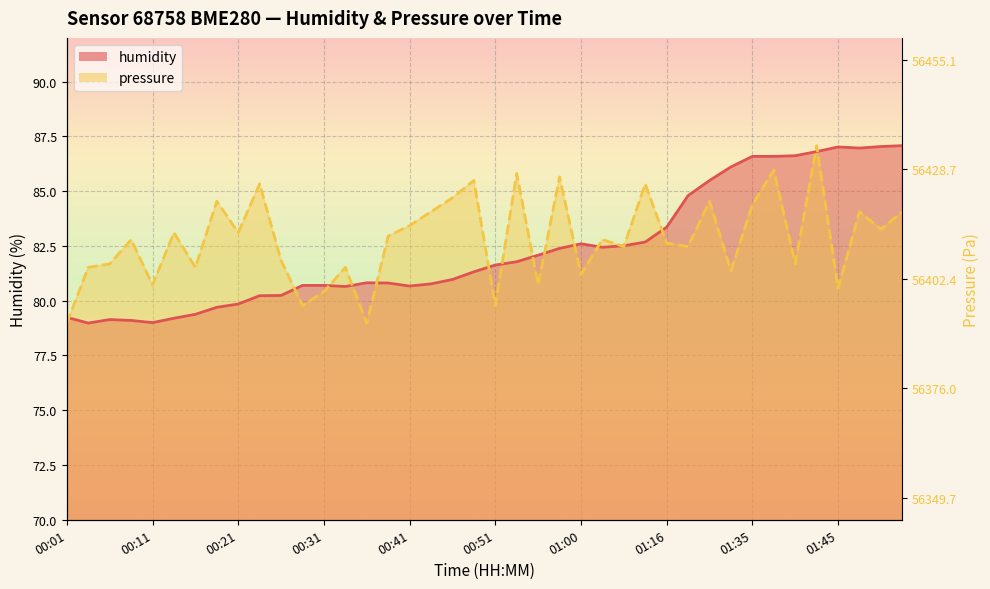

Reading right to left, extract all data points from this chart.

humidity: 01:55=87.1	01:50=87.0	01:48=87.0	01:45=87.0	01:43=86.8	01:40=86.6	01:37=86.6	01:35=86.6	01:30=86.1	01:27=85.5	01:24=84.8	01:16=83.4	01:08=82.7	01:05=82.5	01:03=82.4	01:00=82.6	00:58=82.4	00:55=82.1	00:53=81.8	00:51=81.6	00:48=81.3	00:46=81.0	00:43=80.8	00:41=80.7	00:38=80.8	00:36=80.8	00:33=80.7	00:31=80.7	00:28=80.7	00:26=80.2	00:23=80.2	00:21=79.8	00:18=79.7	00:16=79.4	00:14=79.2	00:11=79.0	00:09=79.1	00:06=79.1	00:04=79.0	00:01=79.2
pressure: 01:55=84.1	01:50=83.3	01:48=84.1	01:45=80.6	01:43=87.1	01:40=81.7	01:37=86.0	01:35=84.4	01:30=81.4	01:27=84.5	01:24=82.5	01:16=82.6	01:08=85.3	01:05=82.5	01:03=82.8	01:00=81.2	00:58=85.7	00:55=80.7	00:53=85.8	00:51=79.8	00:48=85.5	00:46=84.7	00:43=84.1	00:41=83.4	00:38=83.0	00:36=79.0	00:33=81.5	00:31=80.4	00:28=79.8	00:26=81.8	00:23=85.3	00:21=83.1	00:18=84.5	00:16=81.5	00:14=83.1	00:11=80.7	00:09=82.8	00:06=81.7	00:04=81.5	00:01=79.0